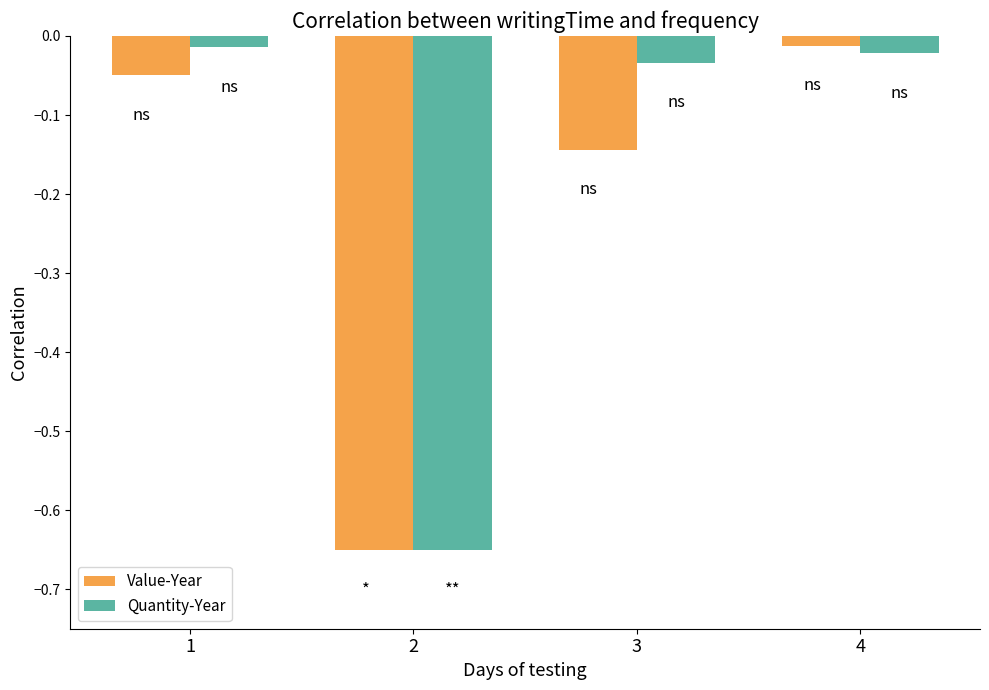

Rank the series at 1 from lowest to highest value.

Value-Year, Quantity-Year